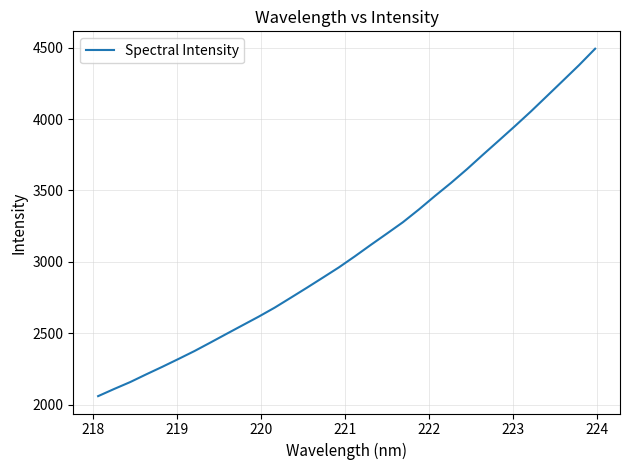

What is the maximum value shown in the chart?

4492.6